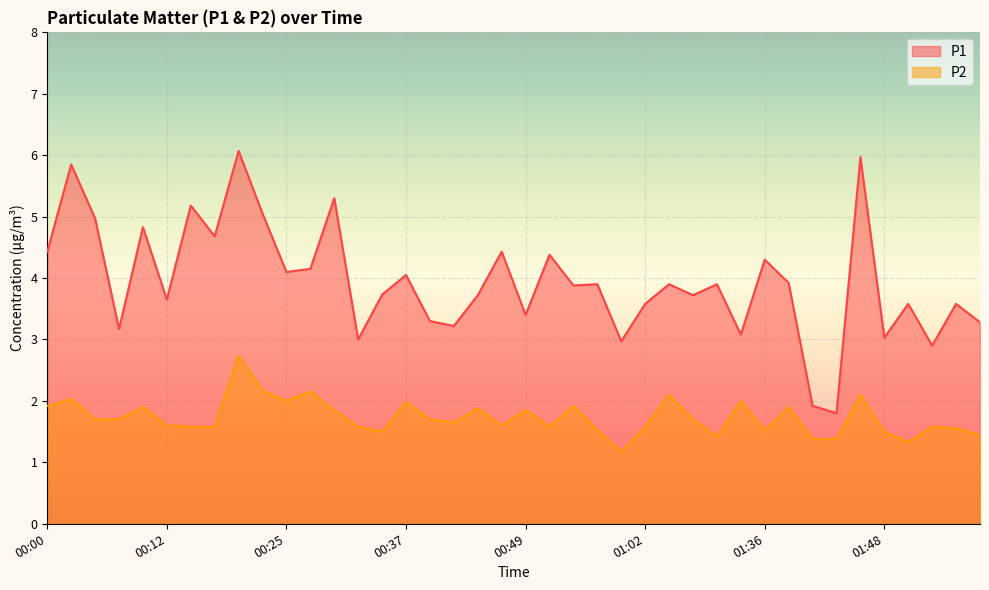

At which category is the sum across all series the highest?

00:20